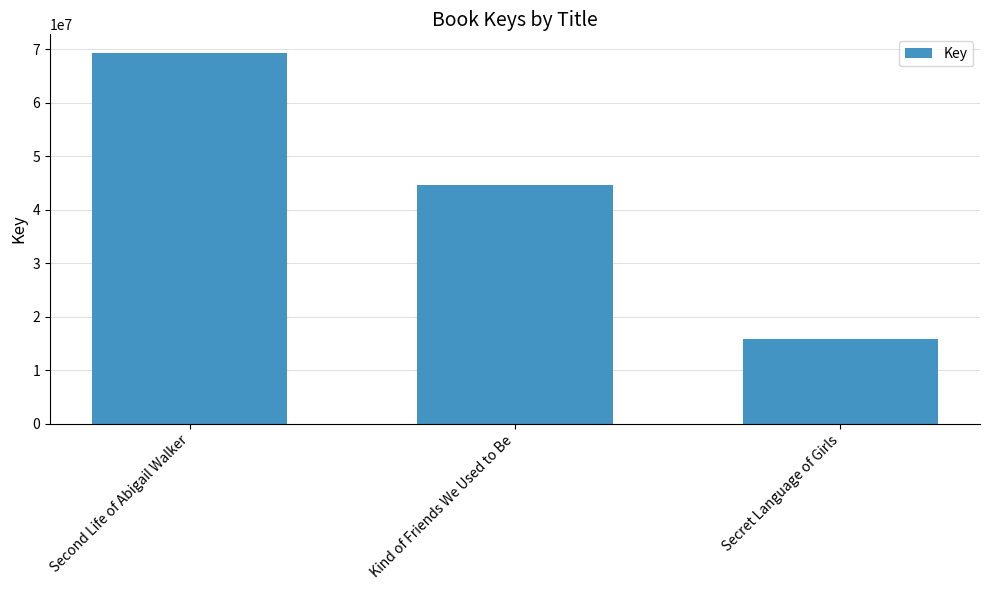

Which category has the highest value across all series?

Second Life of Abigail Walker